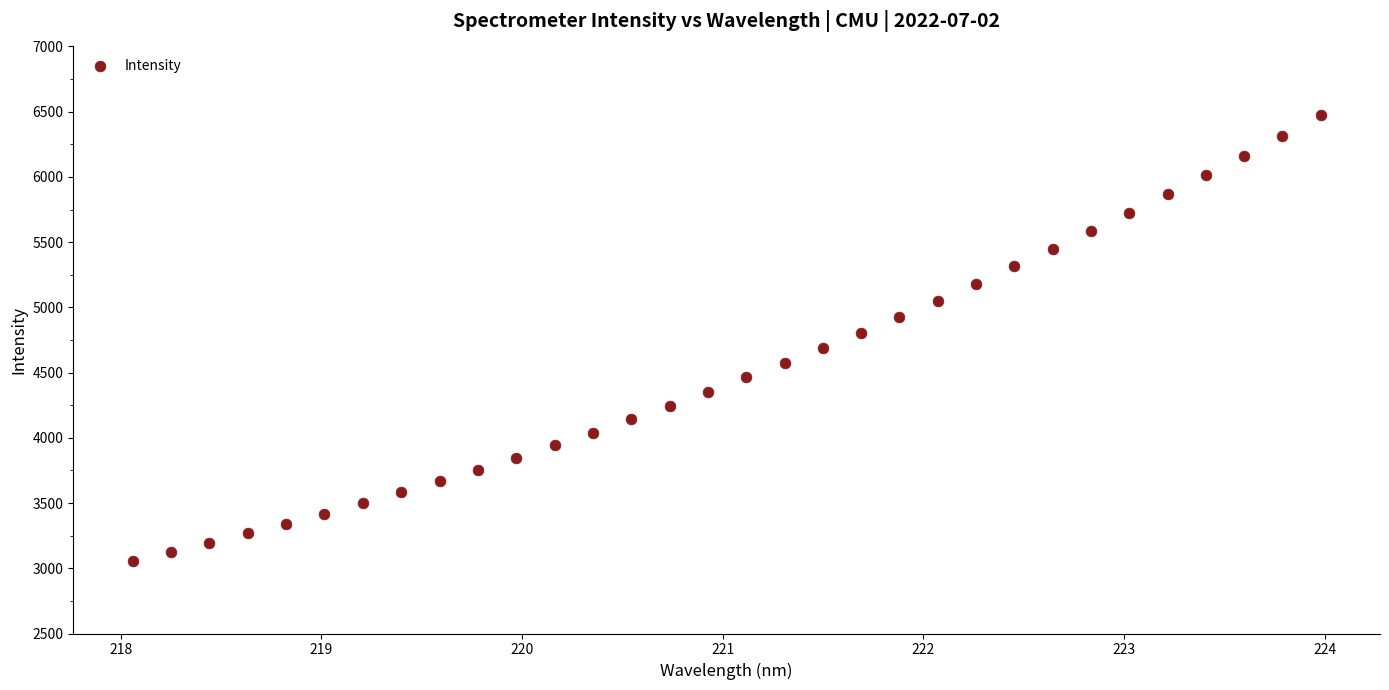

What is the range of X values (max minus min)?

5.9